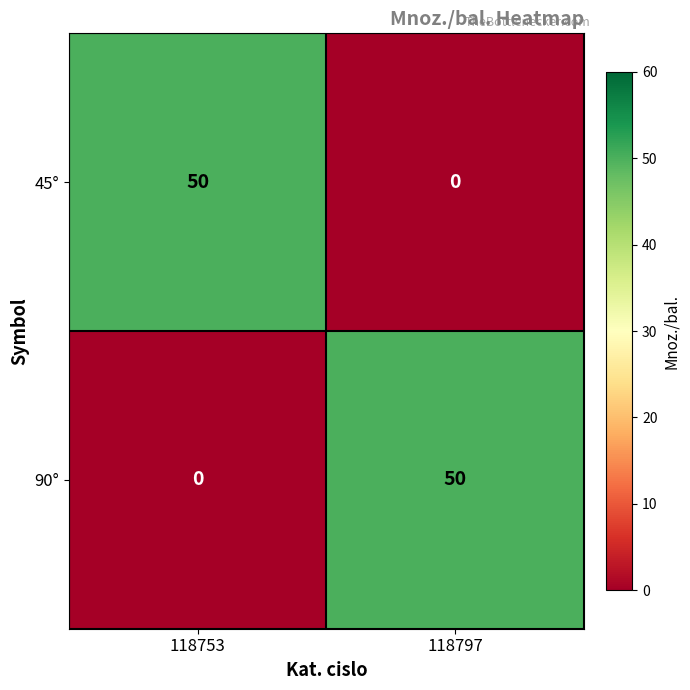

How many distinct data groups are displayed?

2